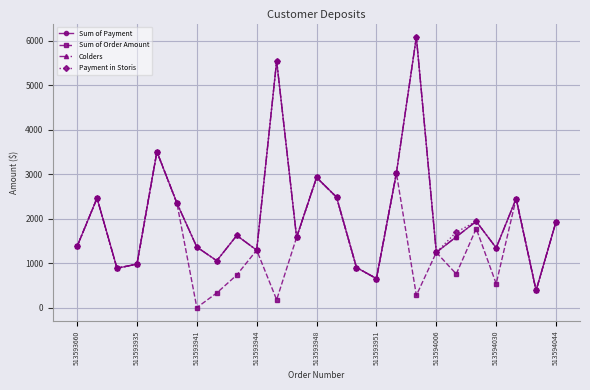

Does the chart have visible grid lines?

Yes